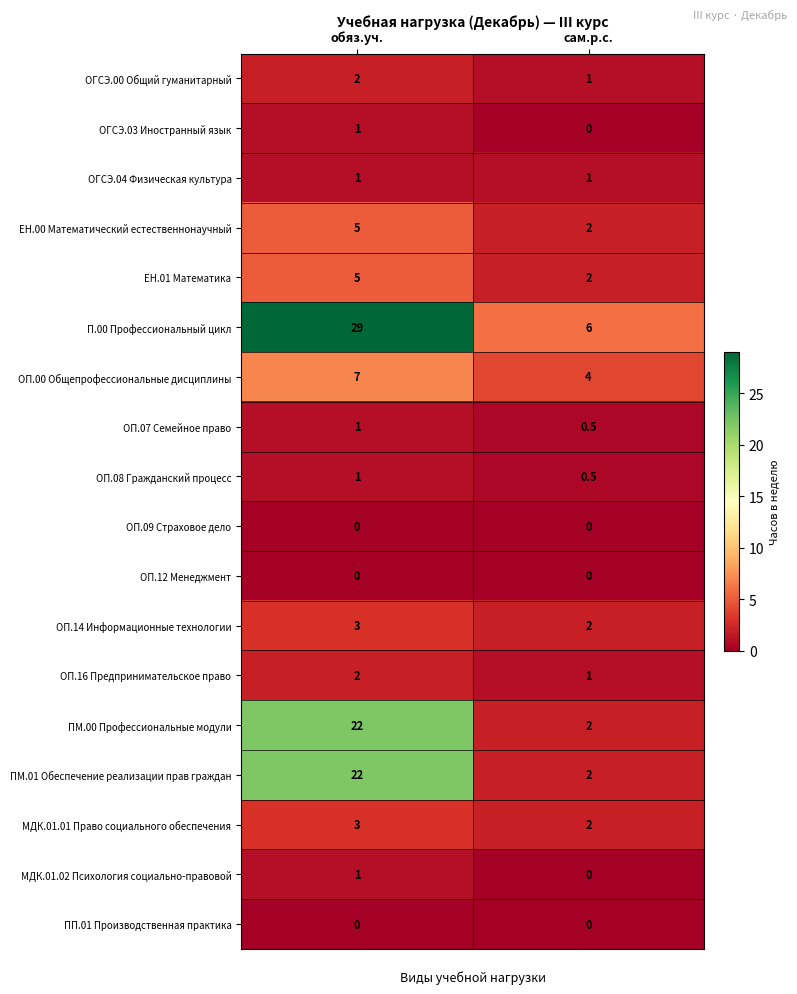

How many distinct data groups are displayed?

18